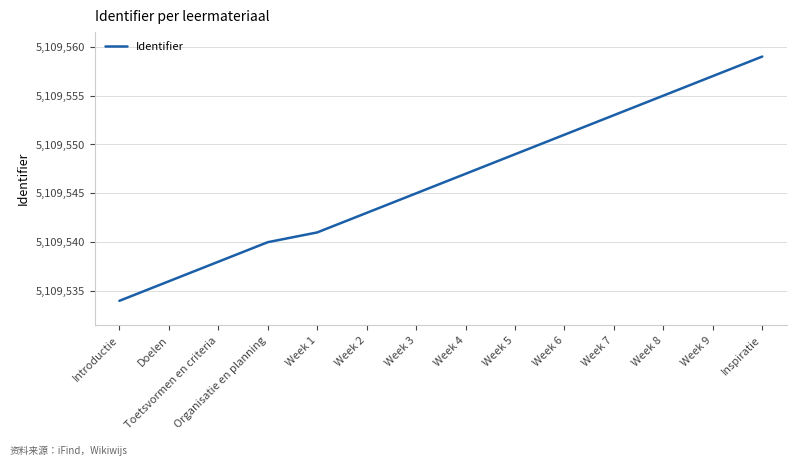

List the labels in order of value, largest first.

Inspiratie, Week 9, Week 8, Week 7, Week 6, Week 5, Week 4, Week 3, Week 2, Week 1, Organisatie en planning, Toetsvormen en criteria, Doelen, Introductie